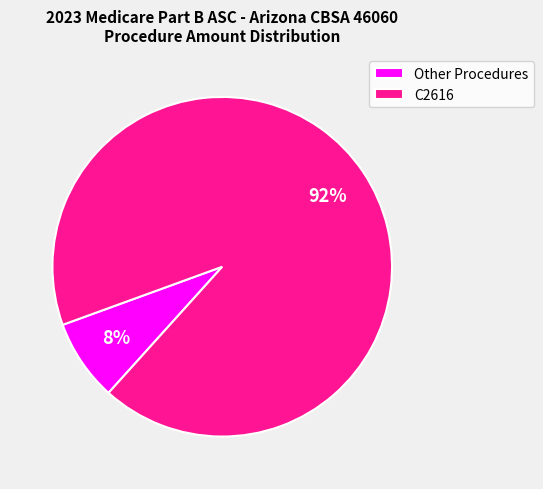

Rank the categories by value from lowest to highest.

Other Procedures, C2616